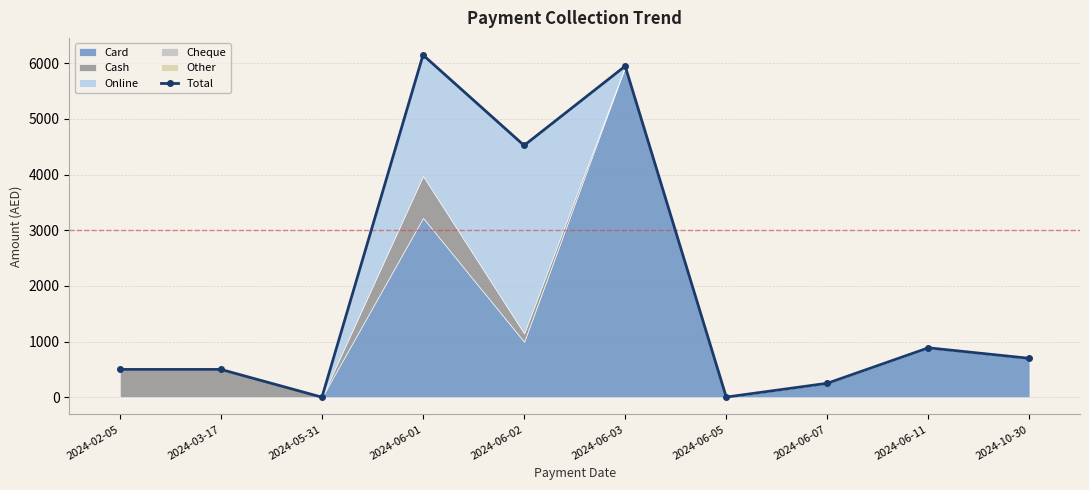

How many categories are shown in the chart?

10